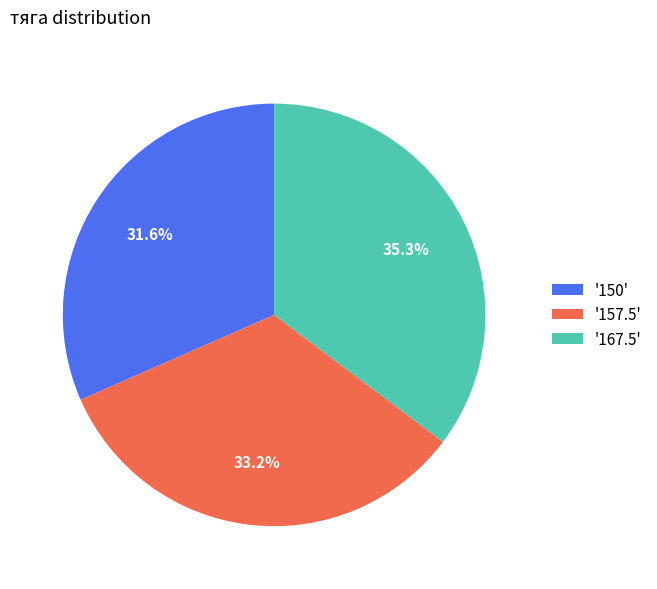

Rank the categories by value from lowest to highest.

'150', '157.5', '167.5'